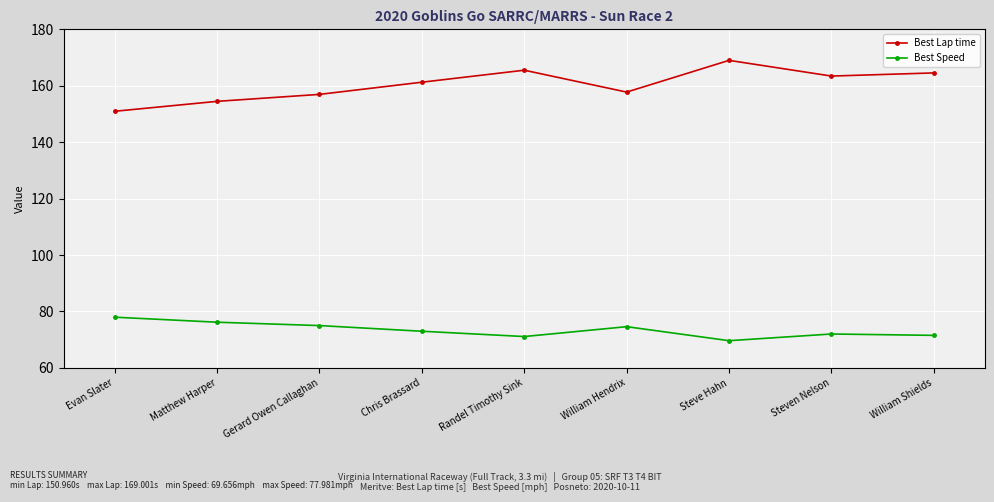

Count the number of categories in the chart.

9